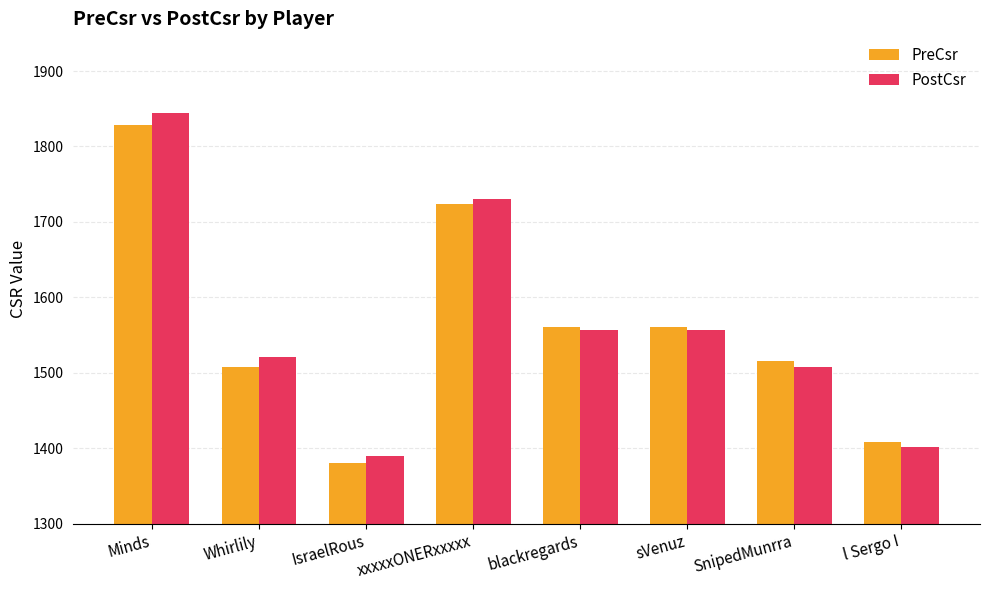

What is the difference between the maximum and second lowest values in the PostCsr series?

443